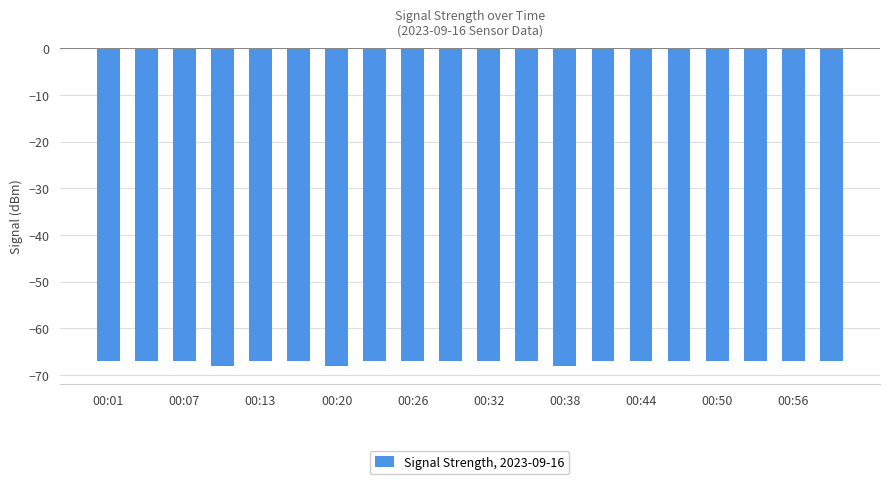

Reading left to right, transcribe all the data shown in this chart.

-67	-67	-67	-68	-67	-67	-68	-67	-67	-67	-67	-67	-68	-67	-67	-67	-67	-67	-67	-67